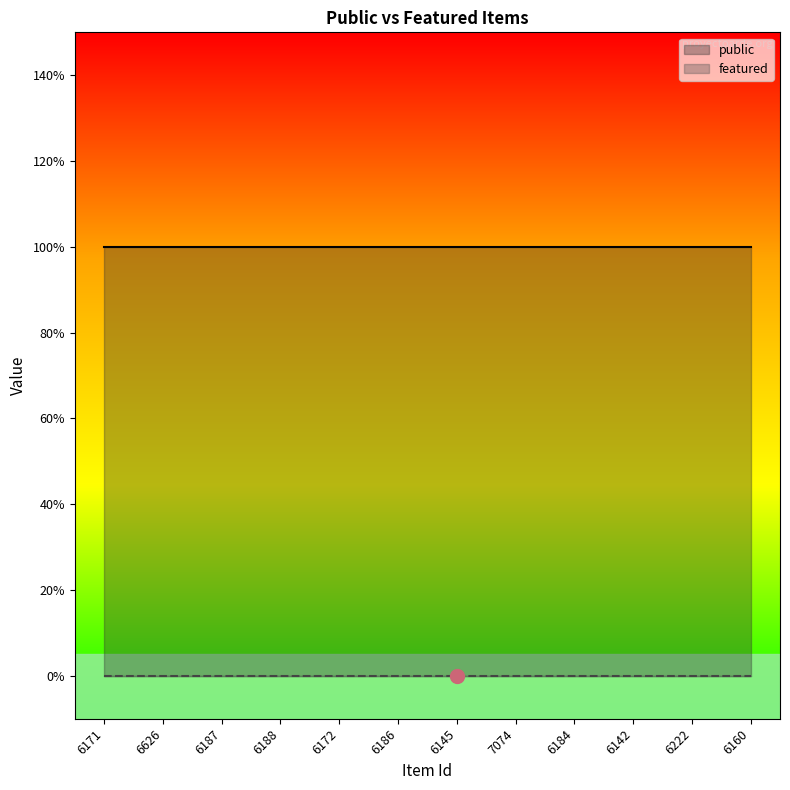

List the series in order of their overall mean, lowest first.

featured, public